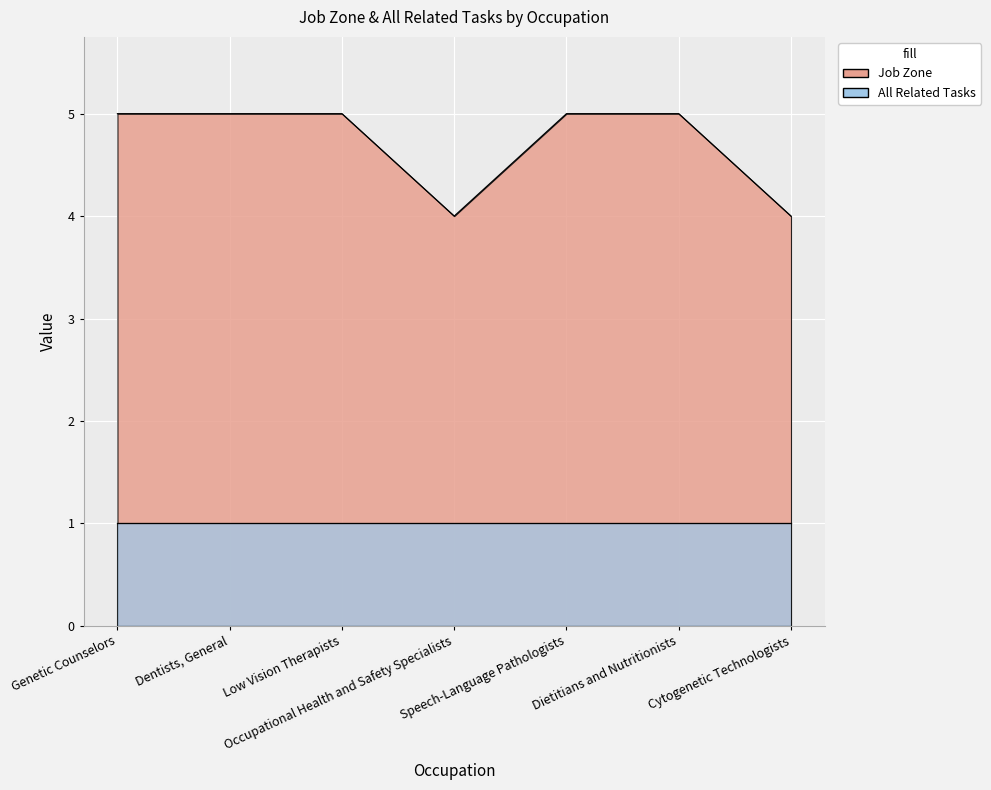

Rank the categories by value from lowest to highest.

Occupational Health and Safety Specialists, Cytogenetic Technologists, Genetic Counselors, Dentists, General, Low Vision Therapists, Speech-Language Pathologists, Dietitians and Nutritionists